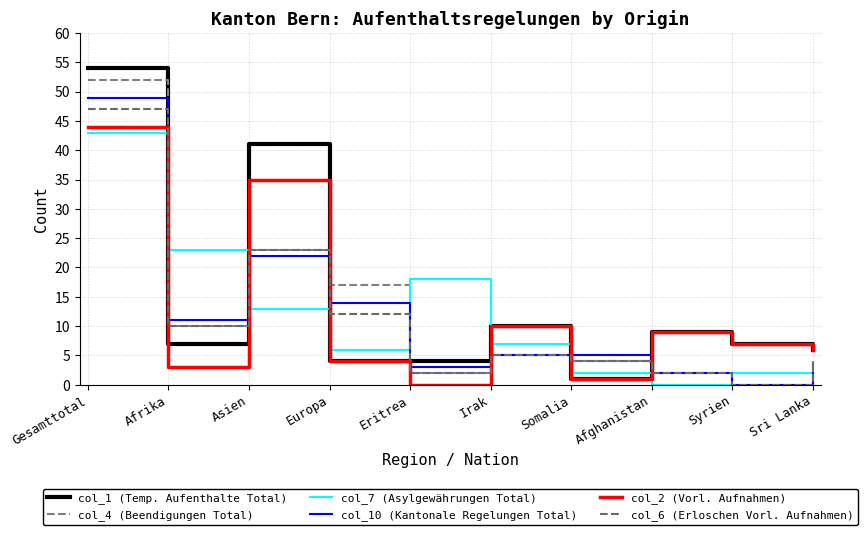

Reading left to right, list all the values displayed in this chart.

col_1 (Temp. Aufenthalte Total): 54	7	41	4	4	10	1	9	7	6
col_4 (Beendigungen Total): 52	10	23	17	2	5	4	2	0	4
col_7 (Asylgewährungen Total): 43	23	13	6	18	7	2	0	2	1
col_10 (Kantonale Regelungen Total): 49	11	22	14	3	5	5	2	0	2
col_2 (Vorl. Aufnahmen): 44	3	35	4	0	10	1	9	7	6
col_6 (Erloschen Vorl. Aufnahmen): 47	10	23	12	2	5	4	2	0	4